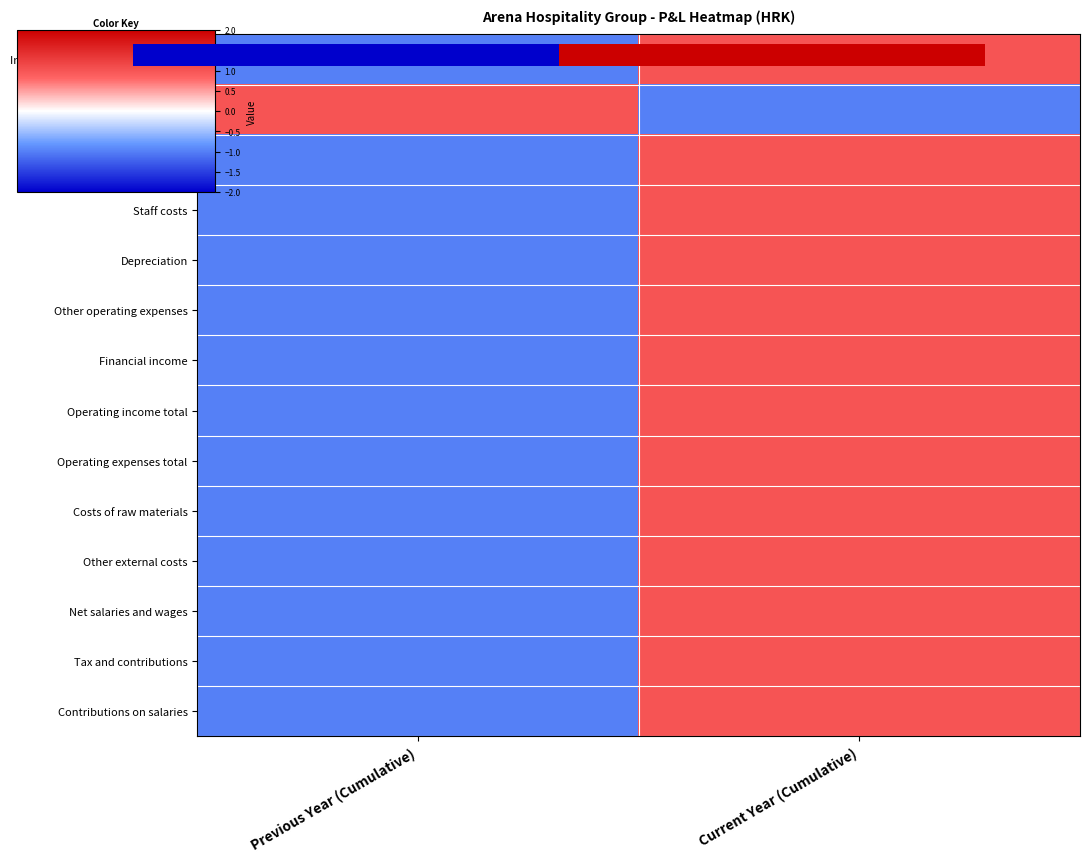

At which category does the chart reach its minimum across all series?

Previous Year (Cumulative)